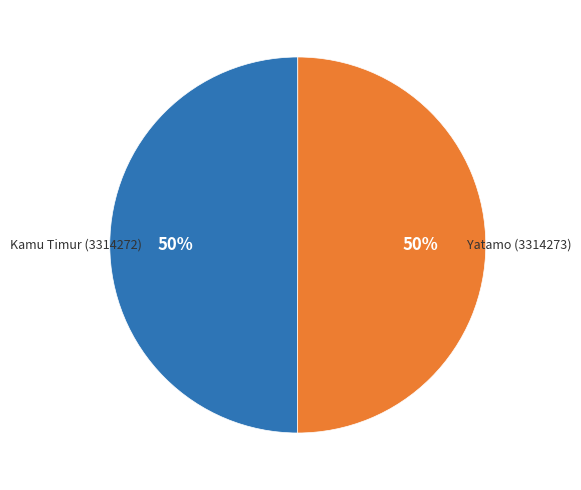

Combined, do Yatamo (3314273) and Kamu Timur (3314272) account for over 50%?

Yes